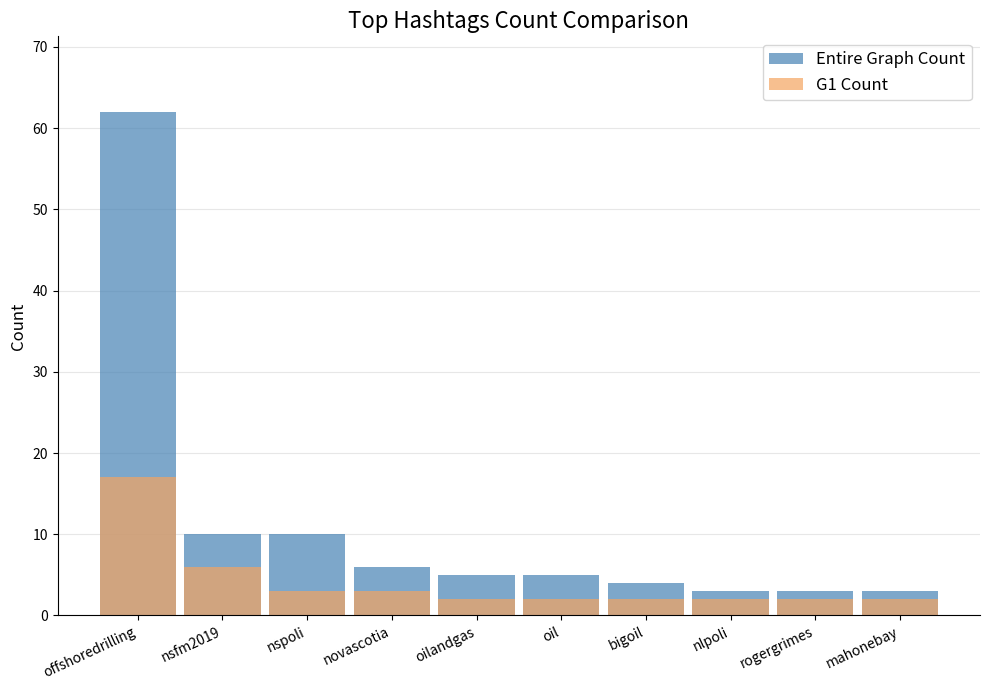

Which series has the largest total across all categories?

Entire Graph Count